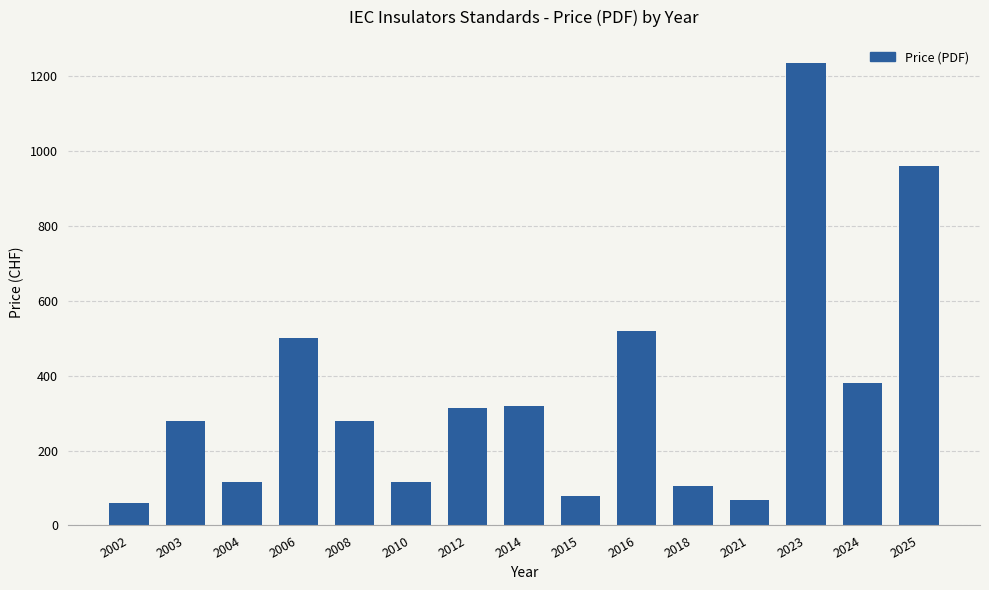

What is the change in value from 2016 to 2024?

-140